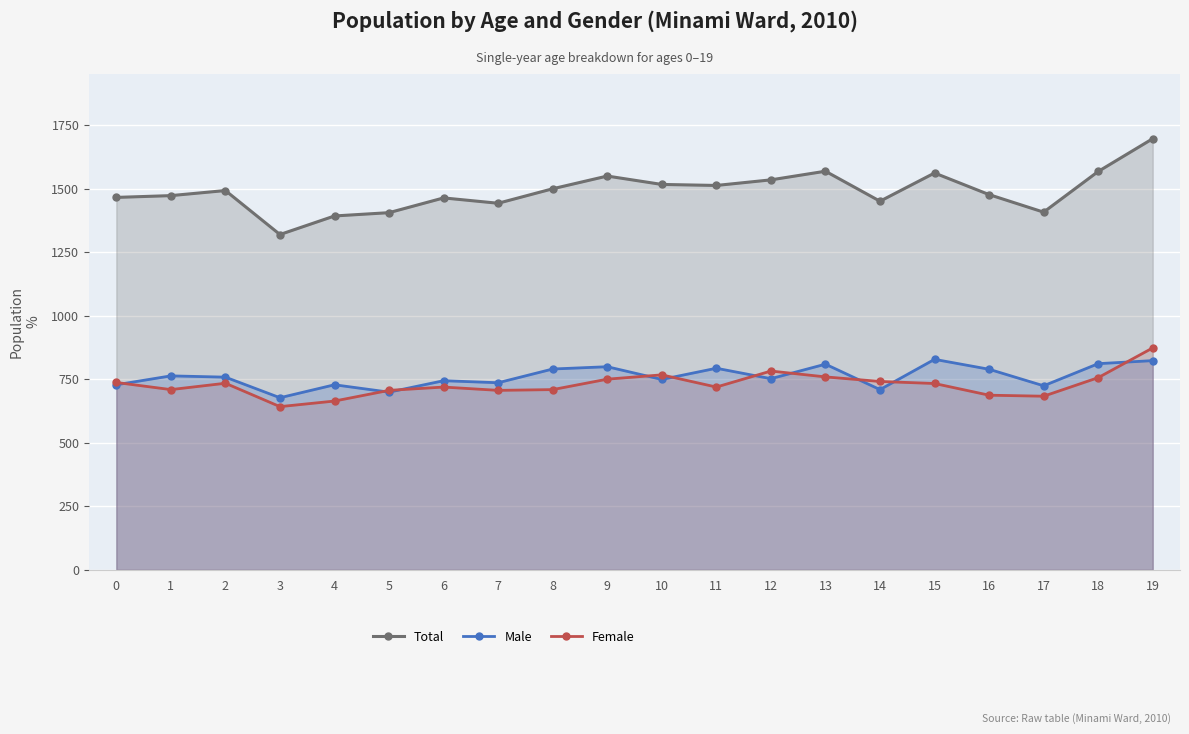

Between 7 and 18, which is larger?

18